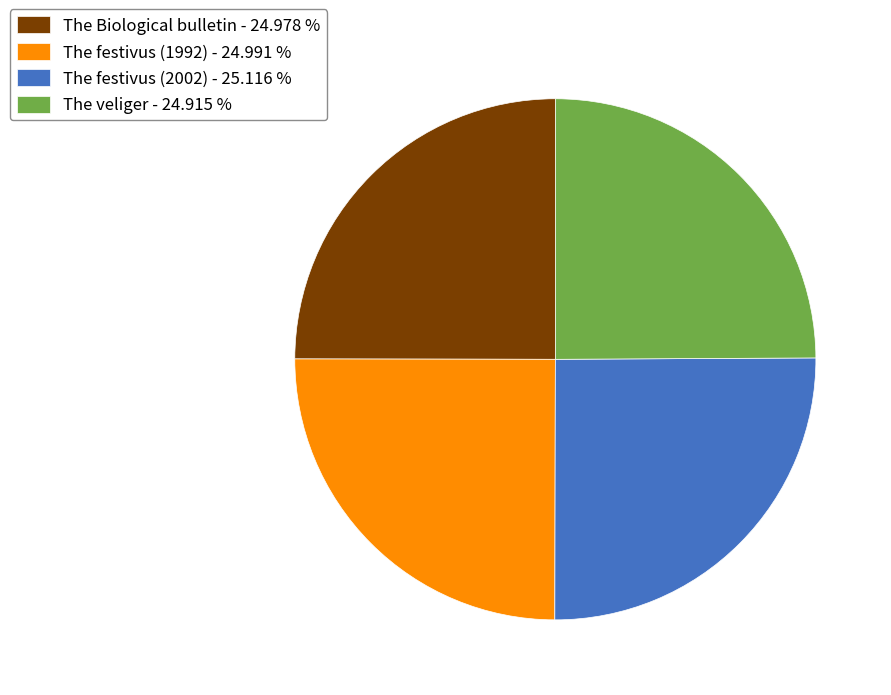

How many slices are in this pie chart?

4